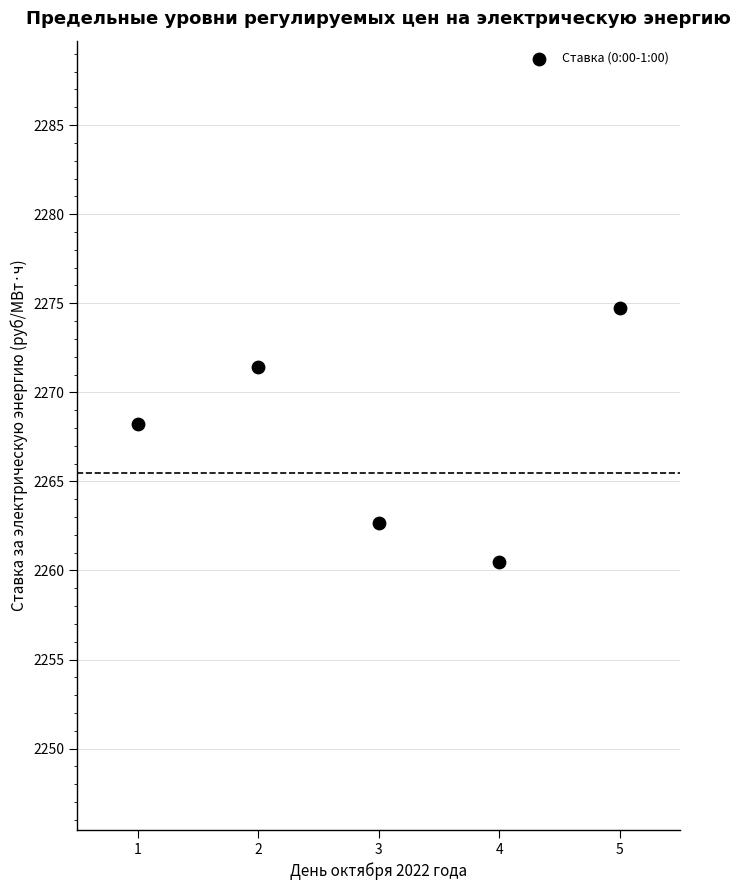

What Y value in the scatter plot is closest to 2267?

2268.2